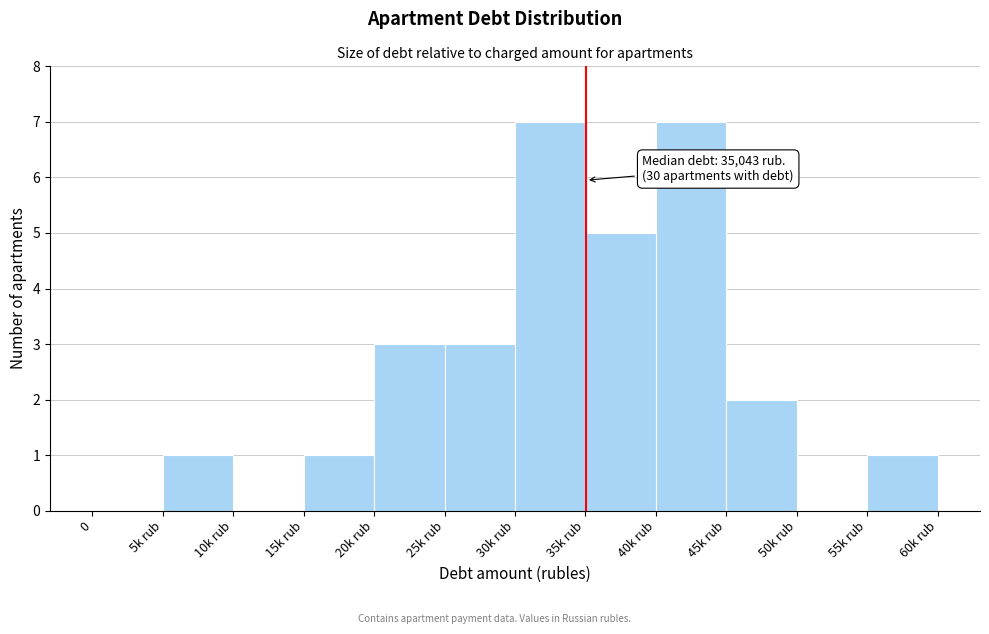

Reading left to right, transcribe all the data shown in this chart.

0=0	5k rub=1	10k rub=0	15k rub=1	20k rub=3	25k rub=3	30k rub=7	35k rub=5	40k rub=7	45k rub=2	50k rub=0	55k rub=1